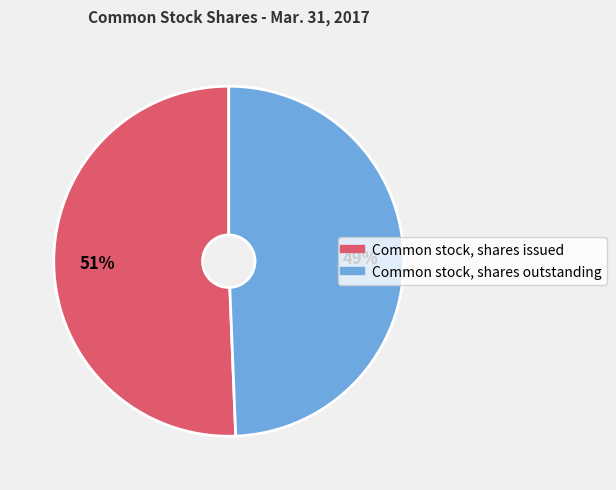

Which category has the biggest portion of the pie?

Common stock, shares issued